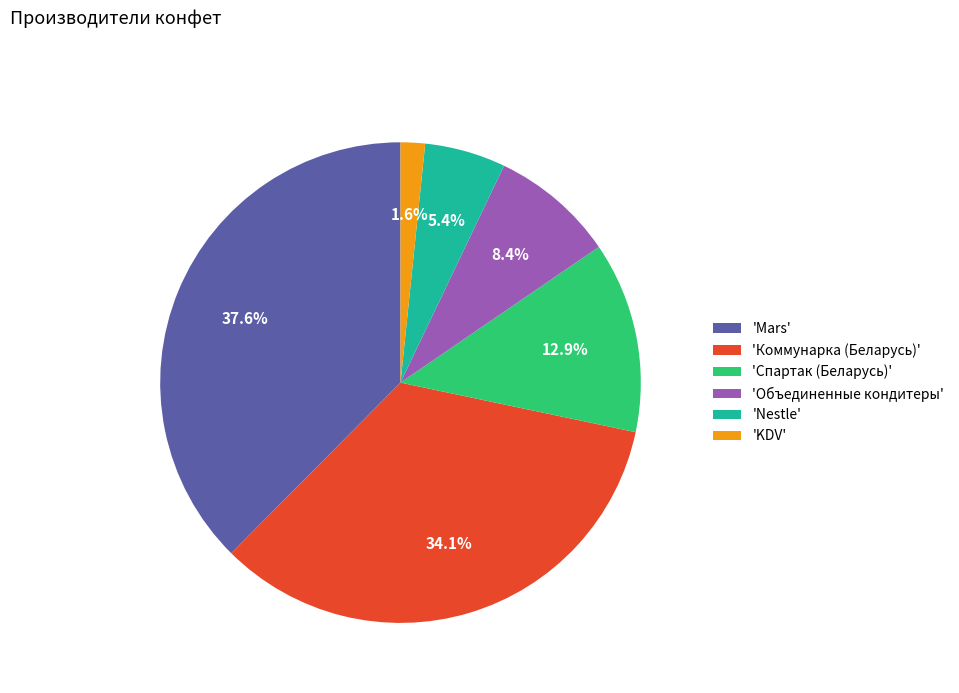

Is there a majority slice in this chart?

No